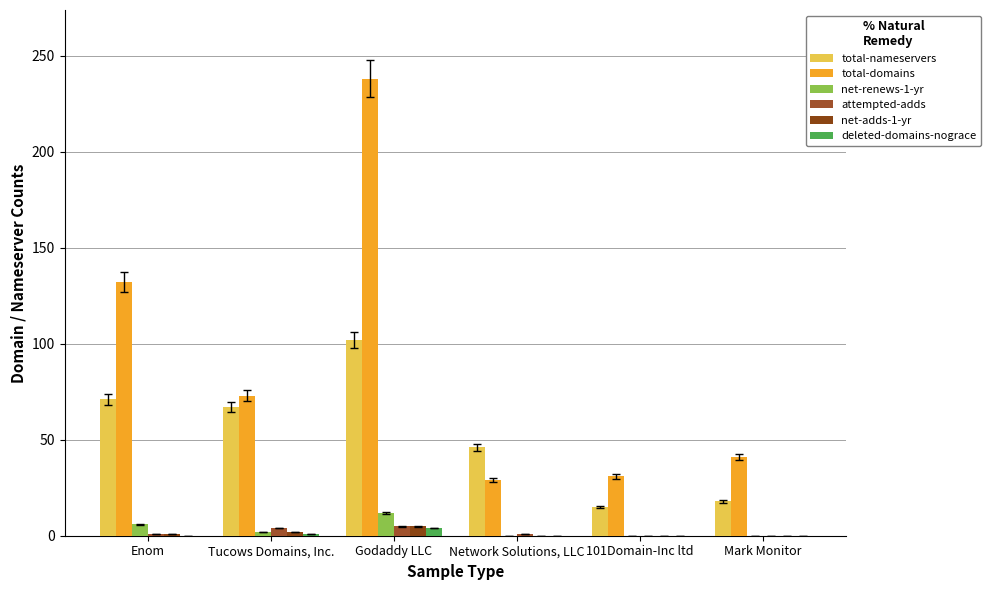

What is the spread (max minus min) of values at Mark Monitor?

41